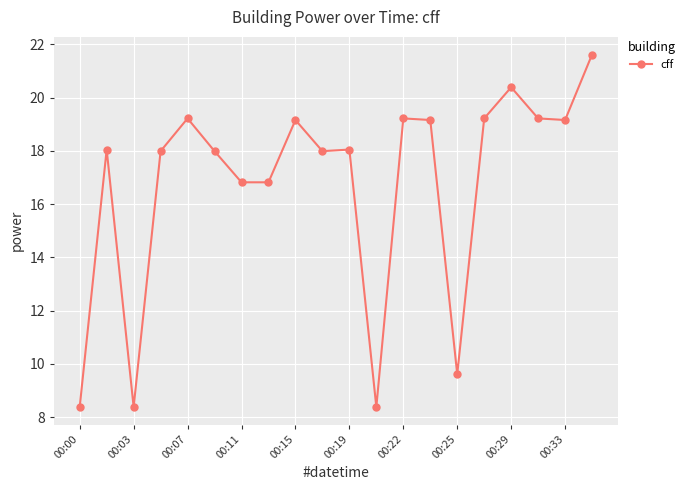

What is the greatest value displayed?

21.6